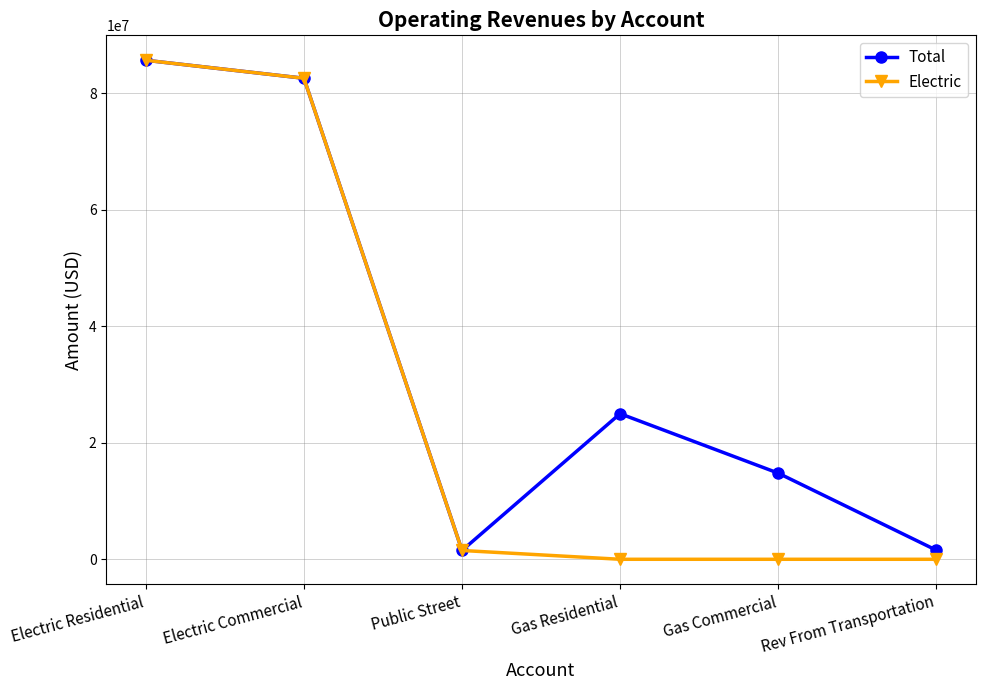

Is it true that Electric equals 21980363.4 at Electric Residential?

False